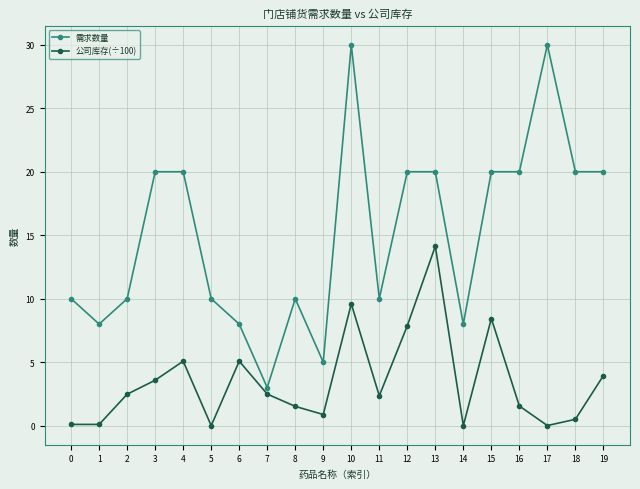

True or false: 公司库存(÷100) and 需求数量 cross at least once.

False